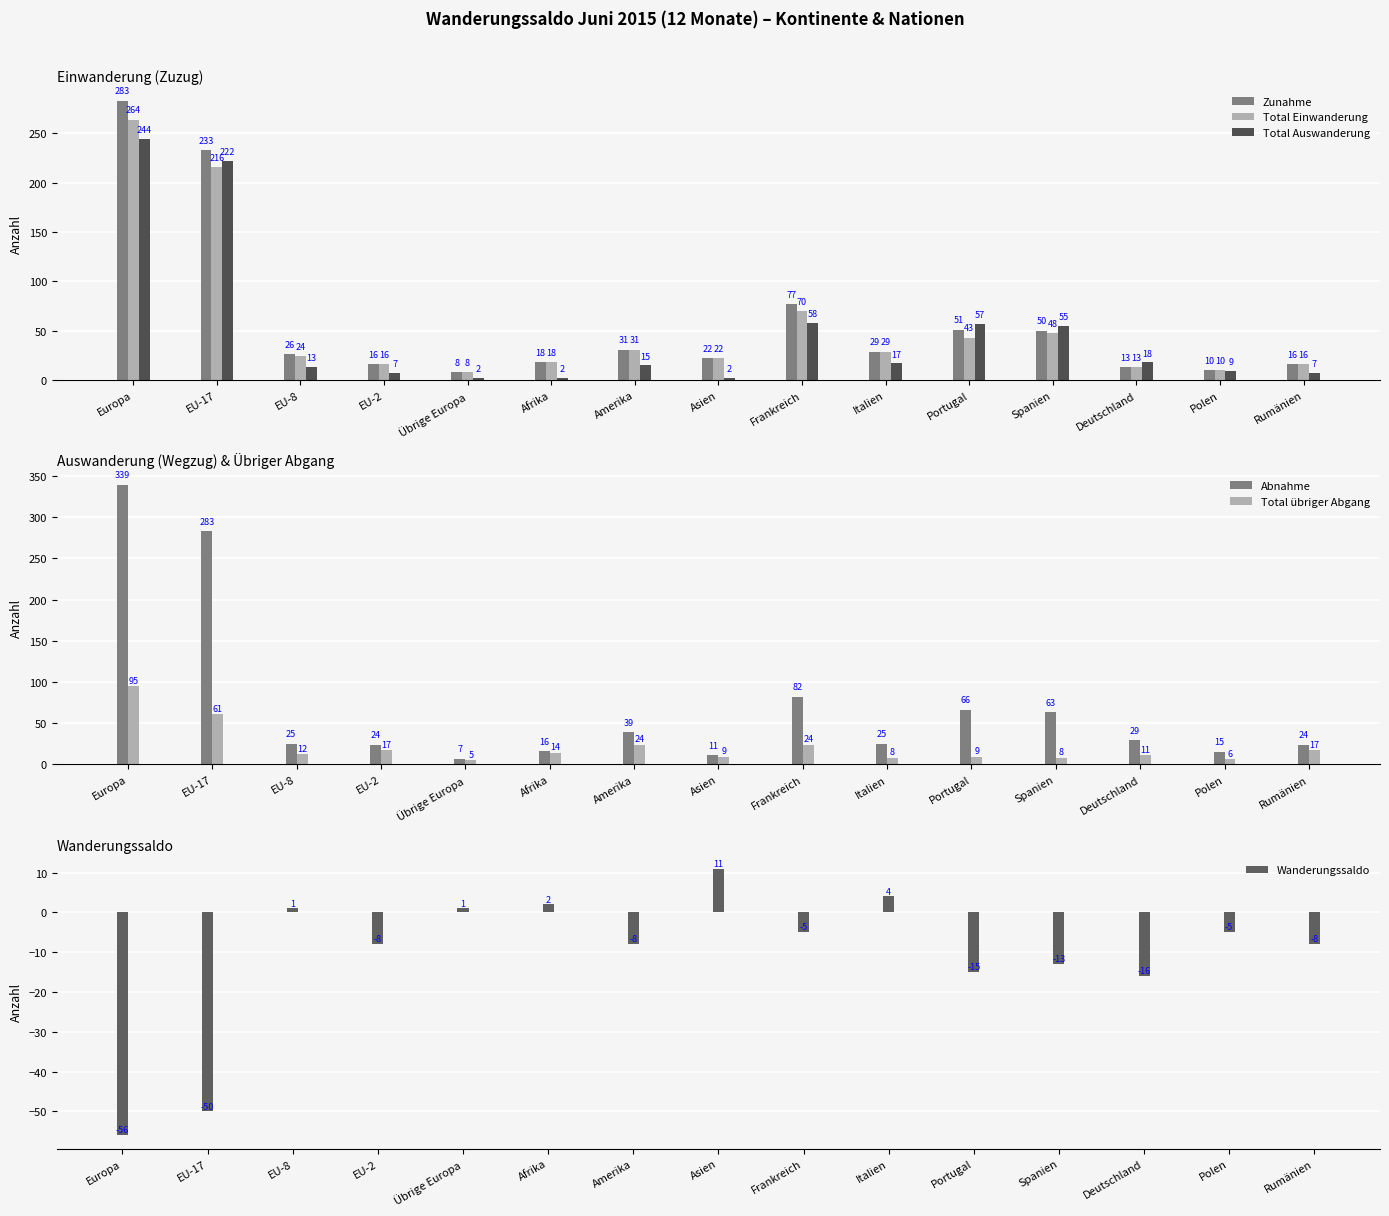

What is the sum of the Wanderungssaldo values at Übrige Europa and Frankreich?

-4